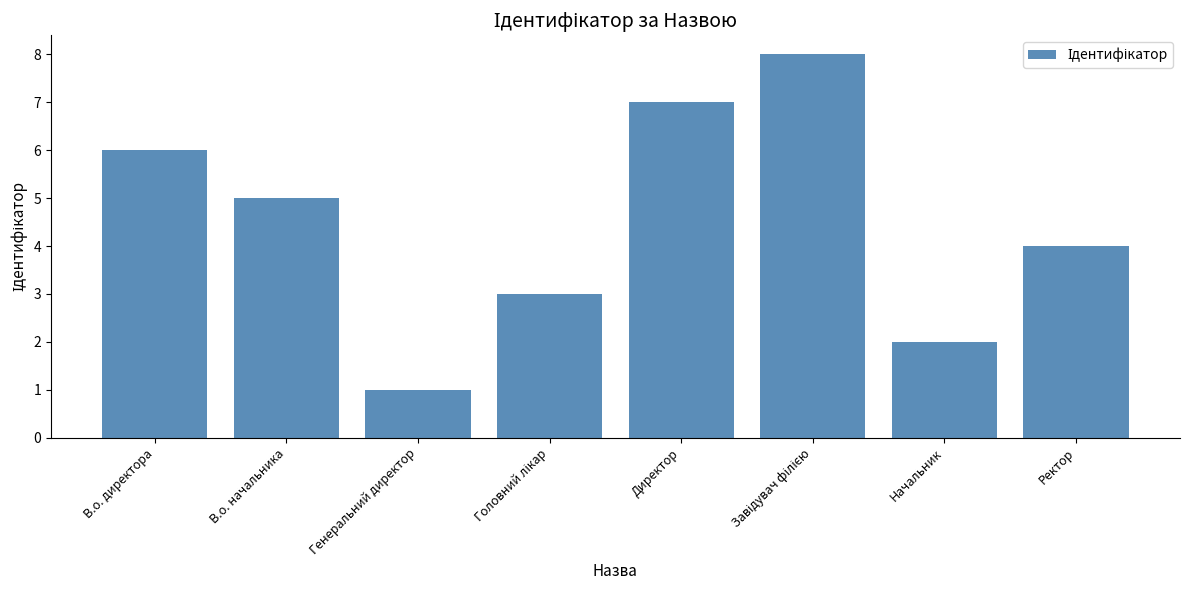

What is the difference between the maximum and minimum values?

7